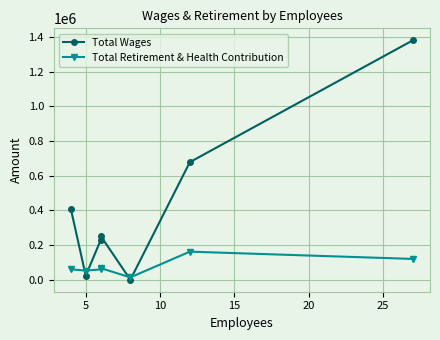

True or false: Total Wages has more than 0 points higher than both neighbors.

True